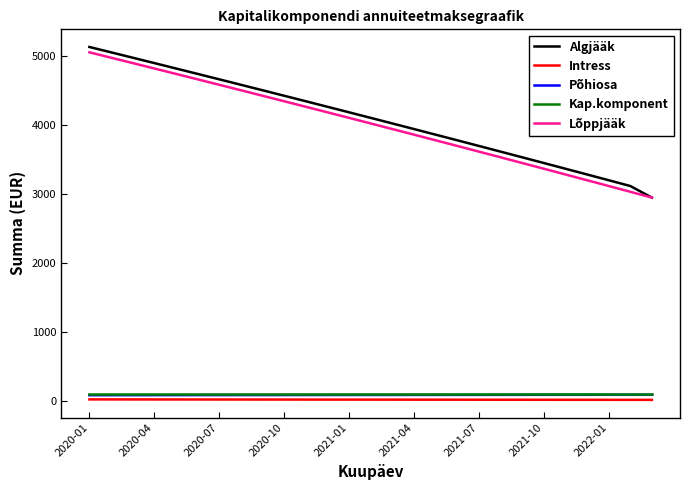

True or false: Kap.komponent and Lõppjääk cross at least once.

False